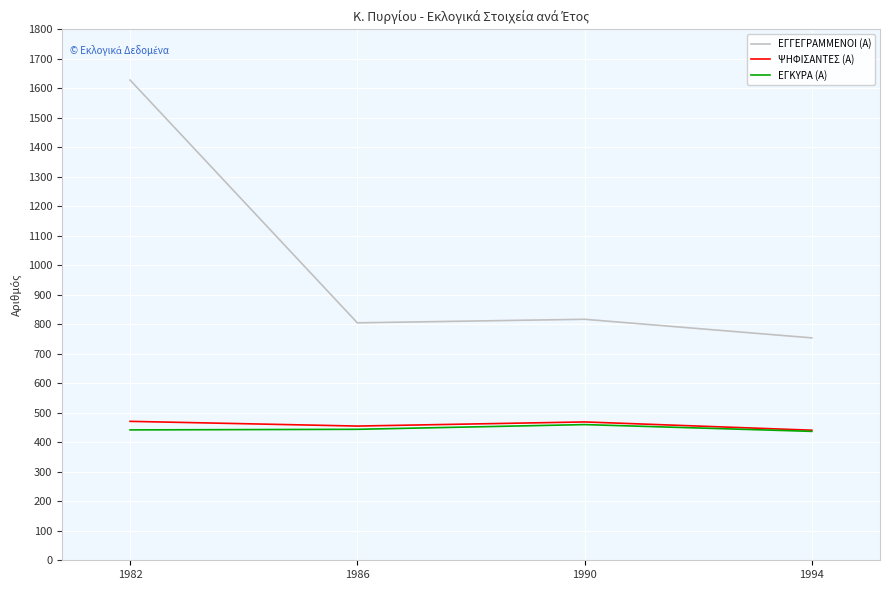

Which category has the highest value across all series?

1982